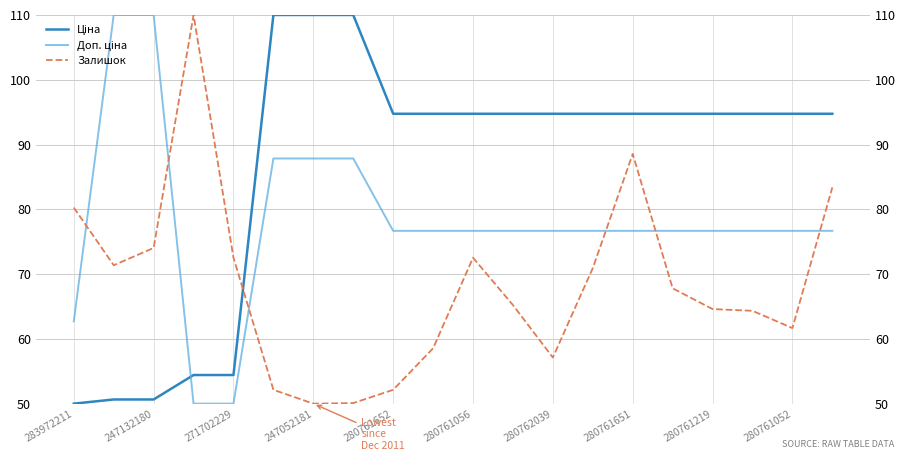

What is the average value of the Залишок series?

68.4